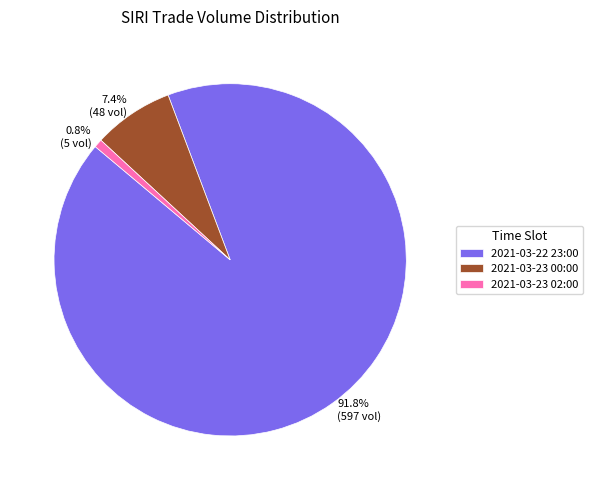

Which category has the biggest portion of the pie?

2021-03-22 23:00